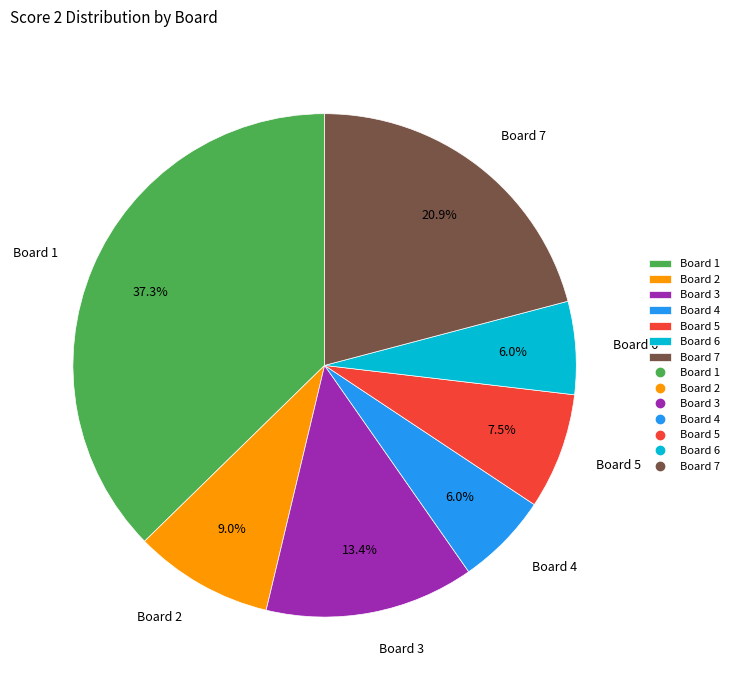

Does Board 2 represent more than half of the total?

No